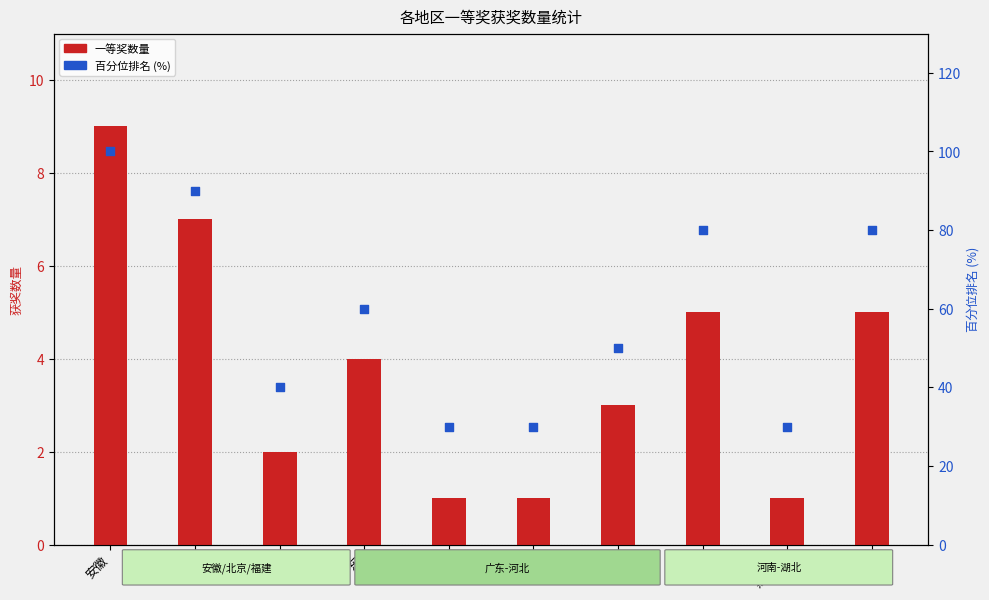

Which series has the largest total across all categories?

百分位排名